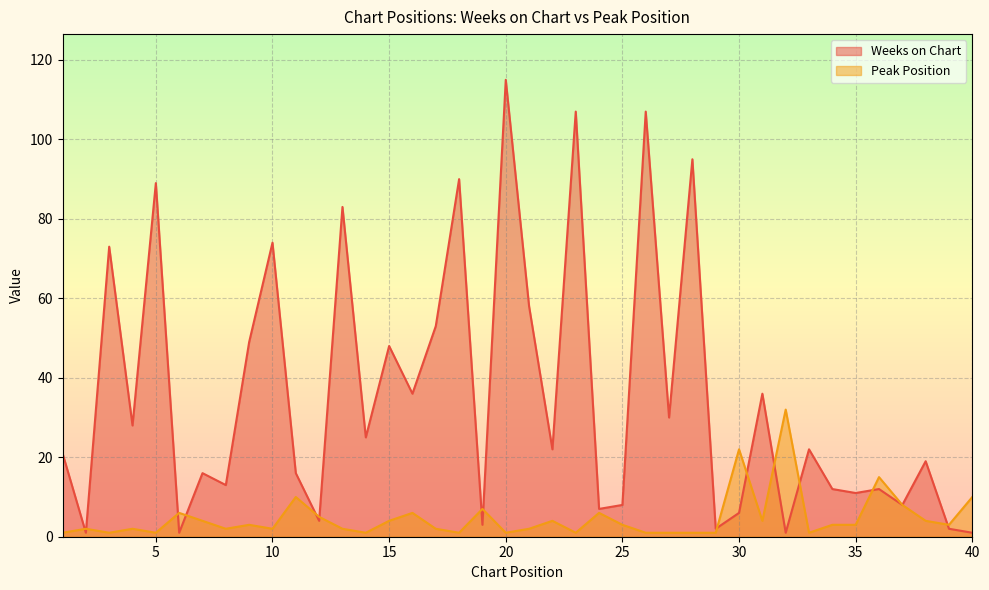

What is the lowest value of the Weeks on Chart series?

1